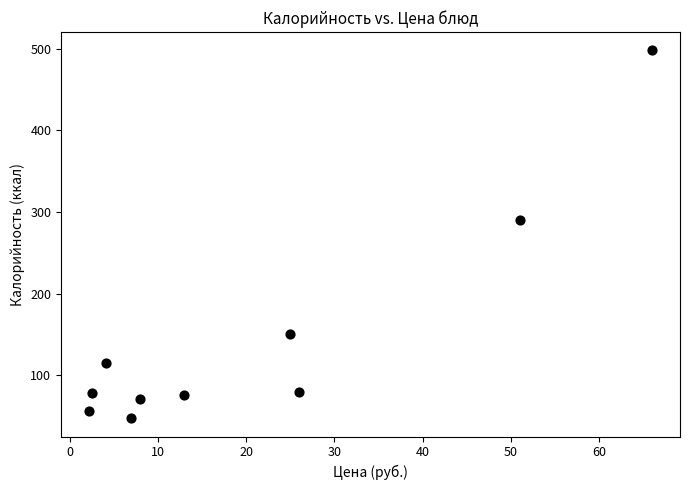

What Y value in the scatter plot is closest to 272?

289.6